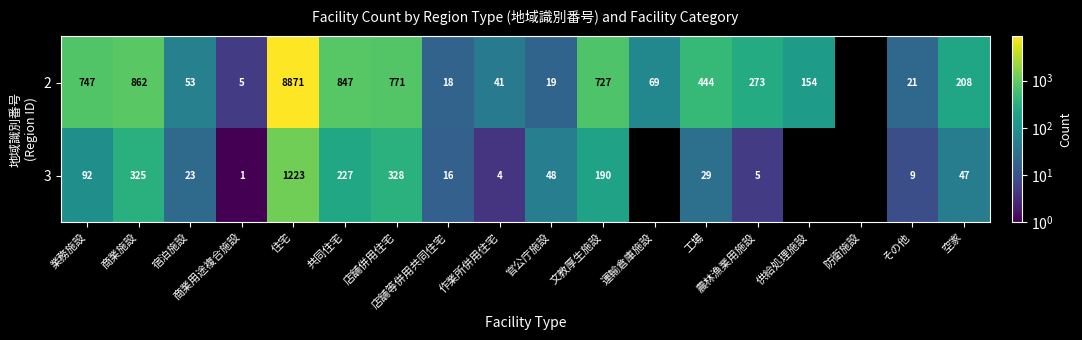

What is the difference between the 2 values at 運輸倉庫施設 and 官公庁施設?

50